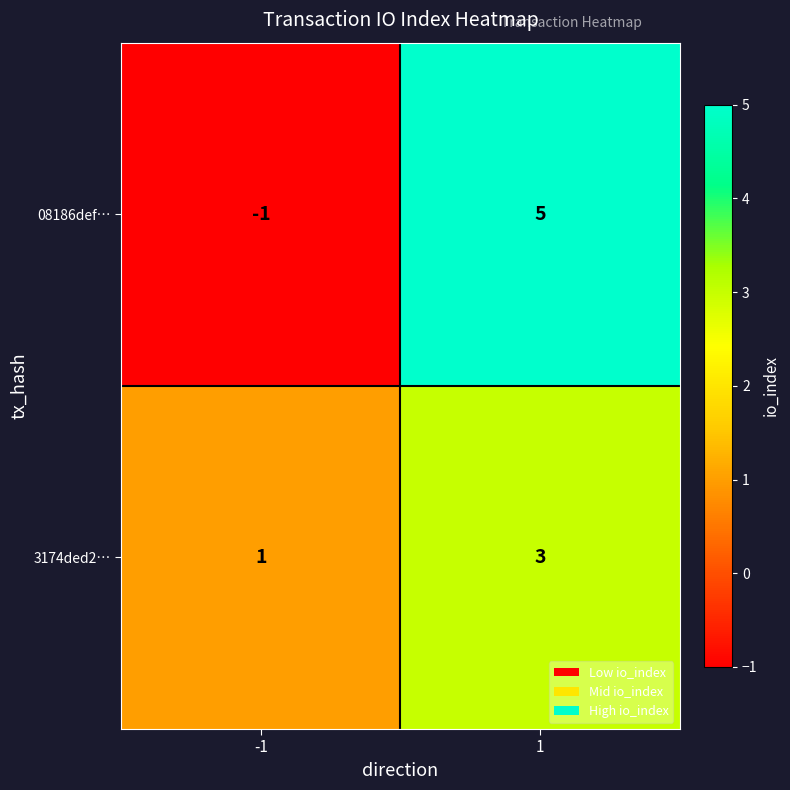

What is the highest value of the 3174ded2… series?

3